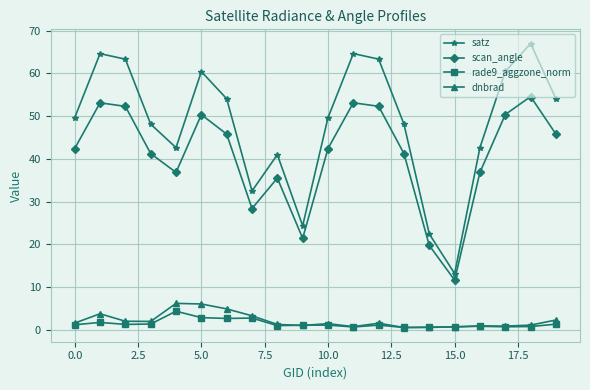

Which series has the largest total across all categories?

satz